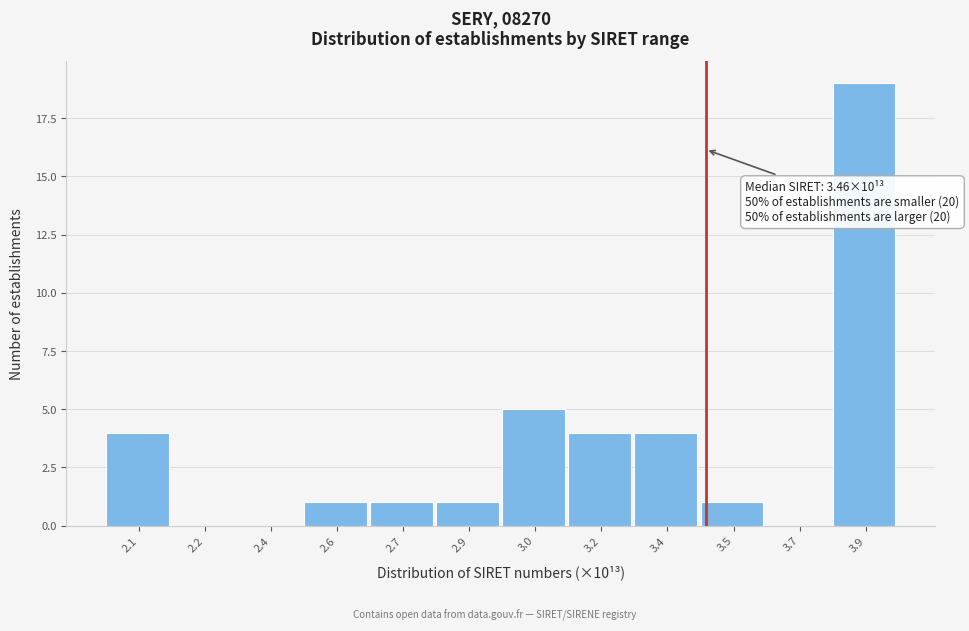

Reading right to left, extract all data points from this chart.

3.9=19	3.7=0	3.5=1	3.4=4	3.2=4	3.0=5	2.9=1	2.7=1	2.6=1	2.4=0	2.2=0	2.1=4